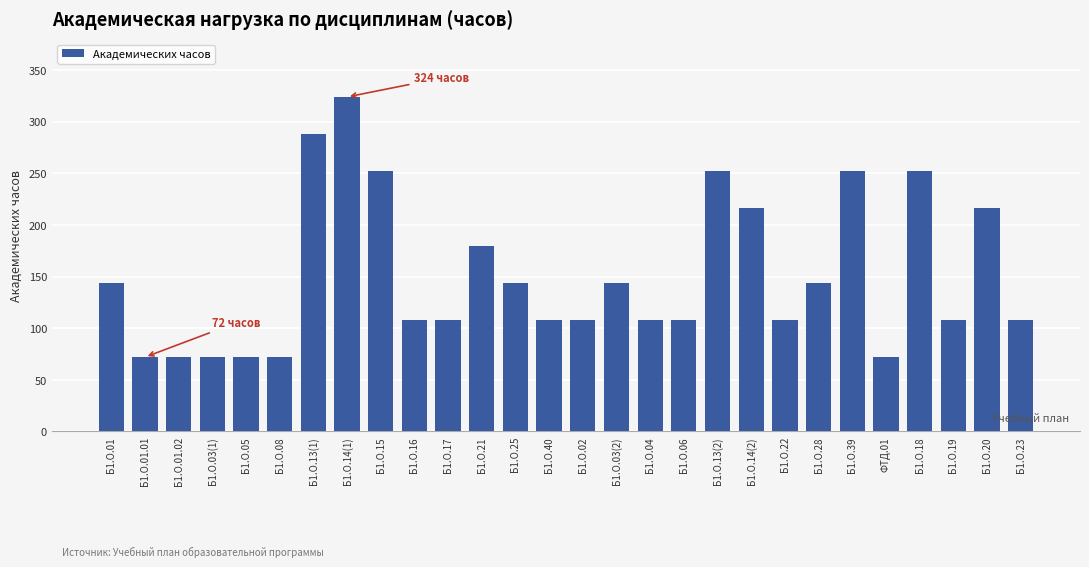

True or false: the data shows 166 at Б1.О.18.

False